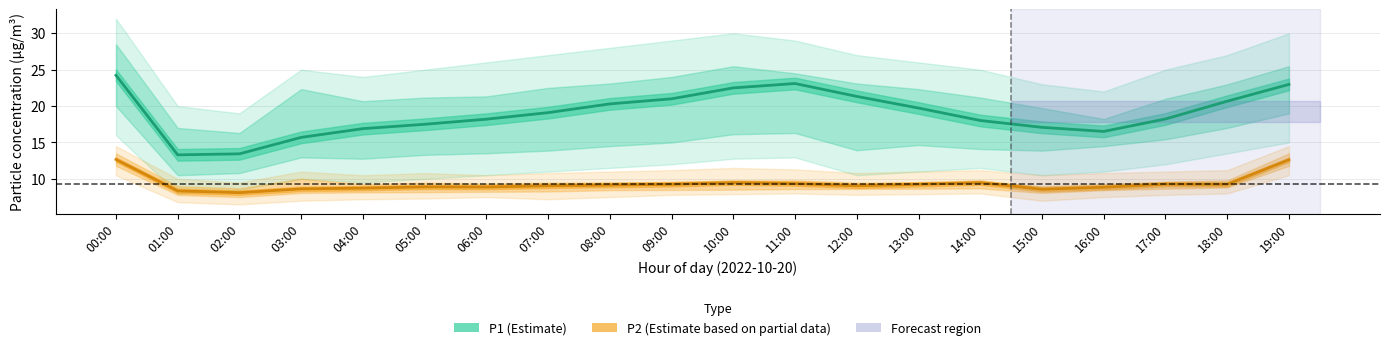

True or false: P2 and P1 intersect in this chart.

False